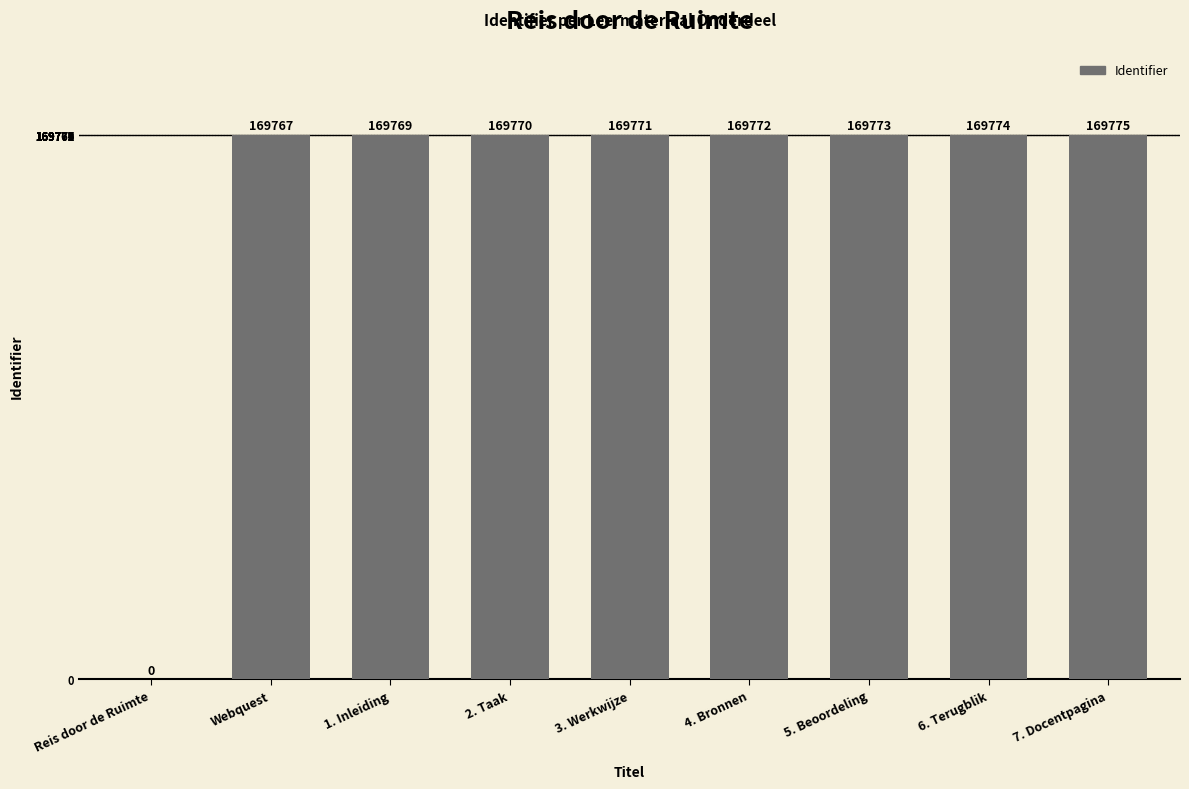

Reading left to right, transcribe all the data shown in this chart.

0	169767	169769	169770	169771	169772	169773	169774	169775